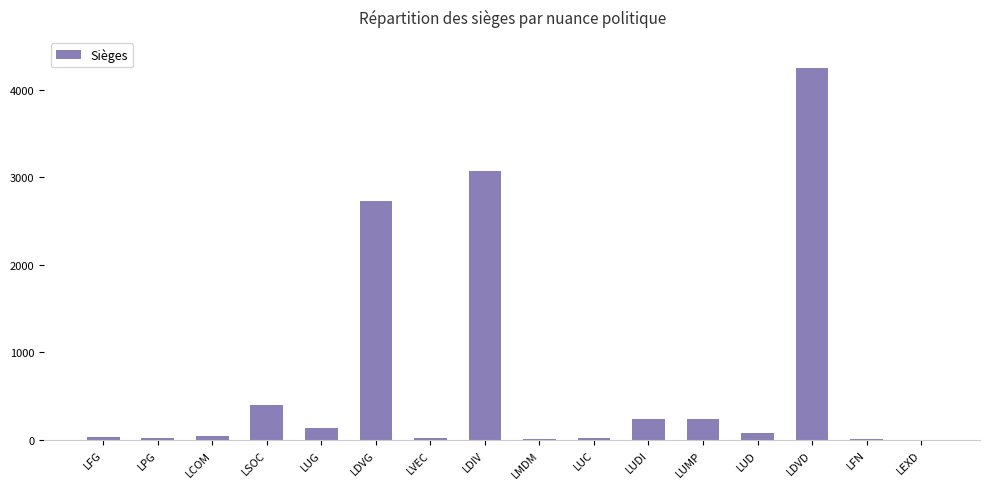

What is the sum of all values?

11280